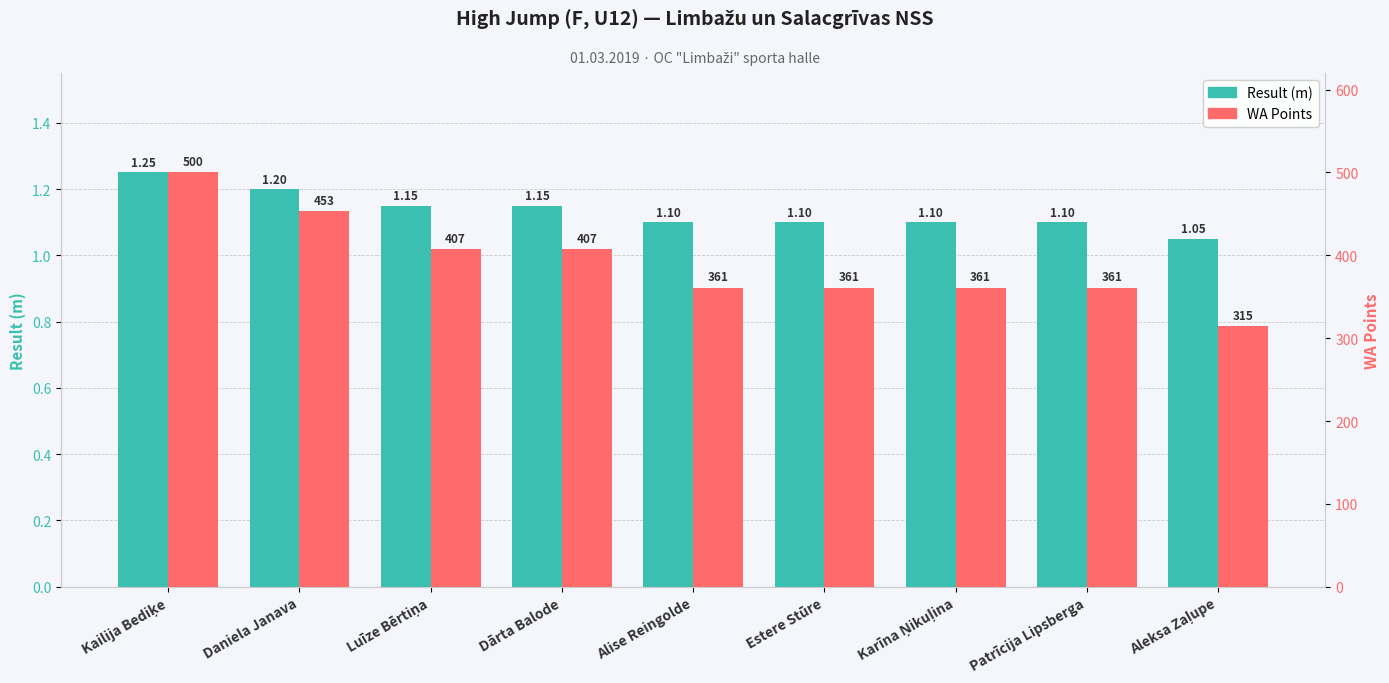

What position from the right is Alise Reingolde?

5